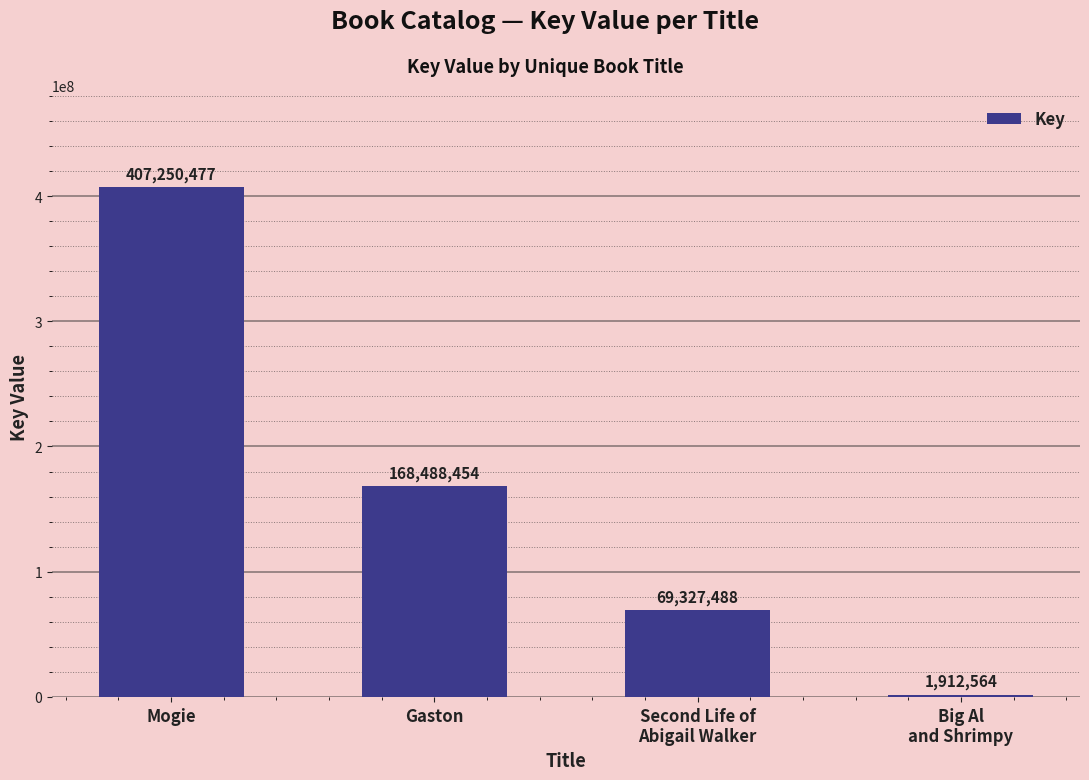

What is the label of the 1st bar from the left?

Mogie